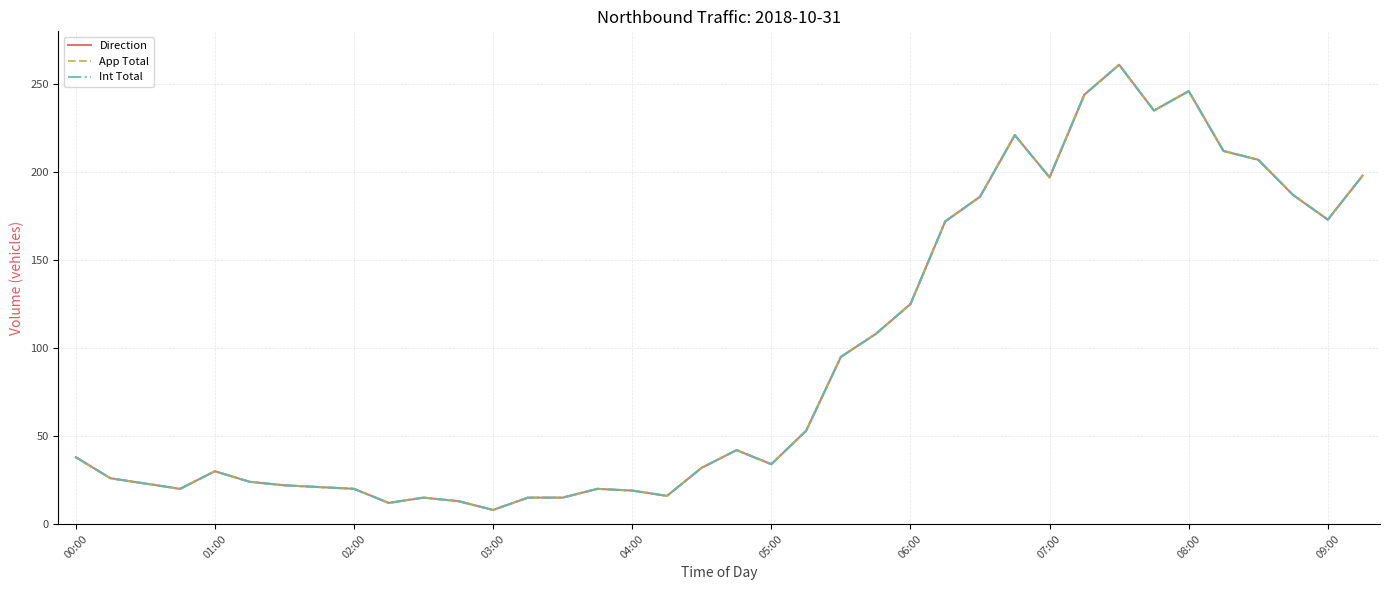

What is the lowest value of the App Total series?

8